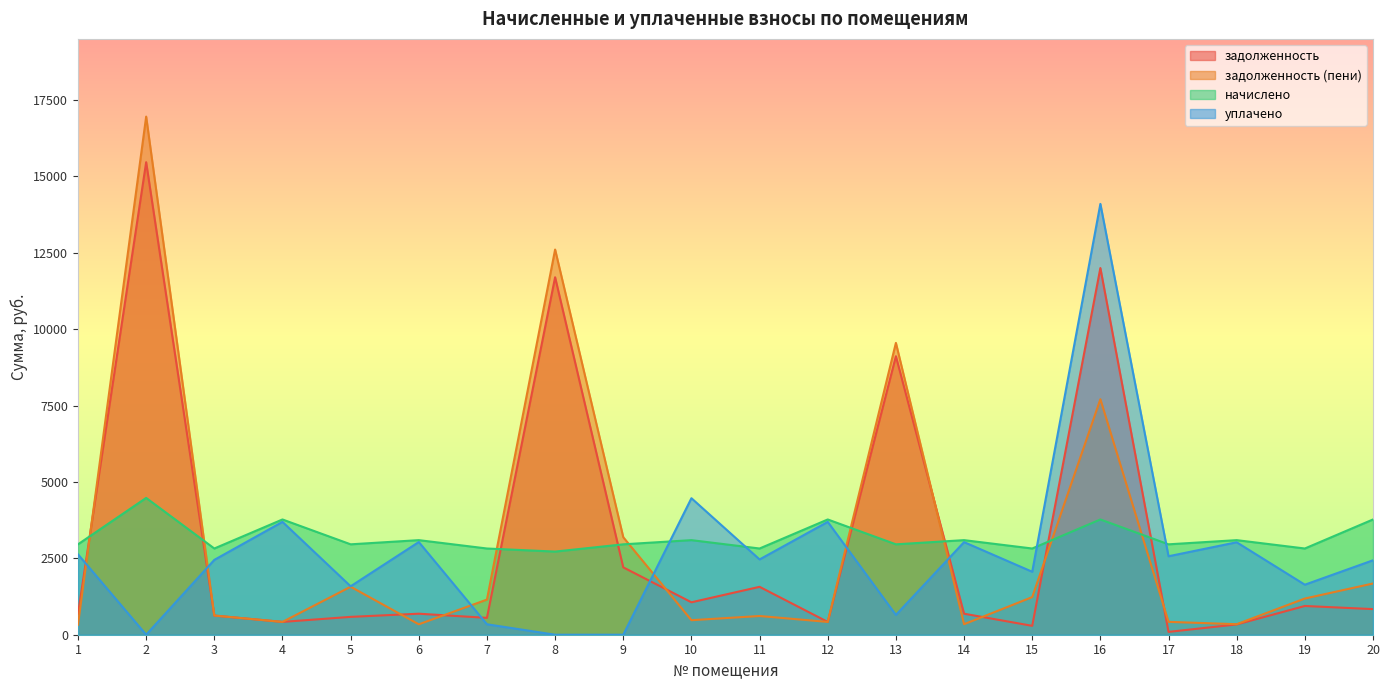

What is the sum of all начислено values?

63583.2